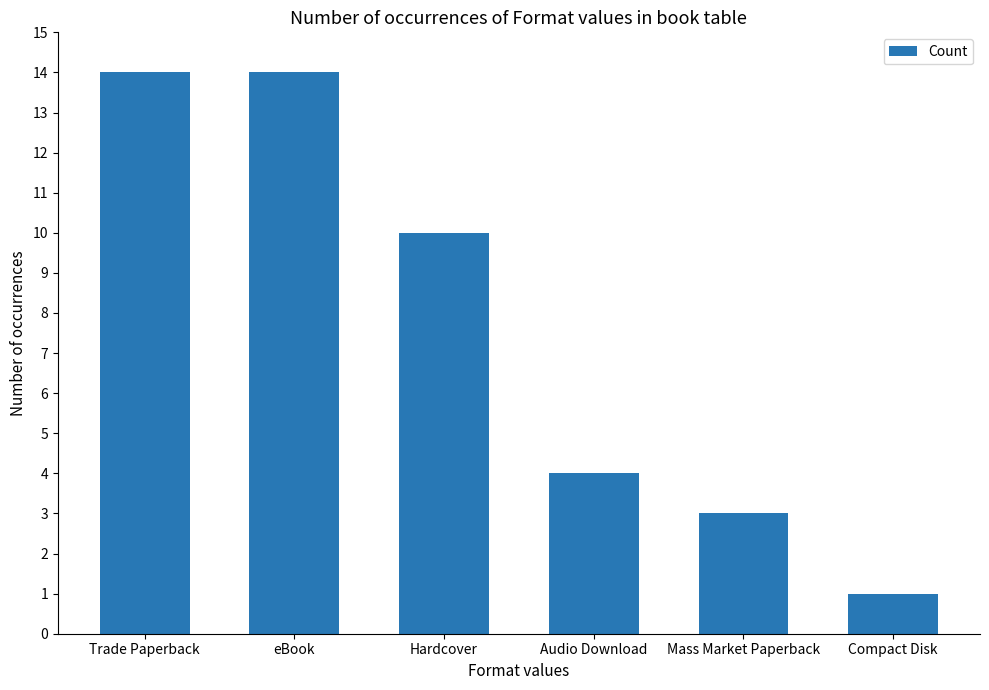

Between Trade Paperback and Mass Market Paperback, which is larger?

Trade Paperback